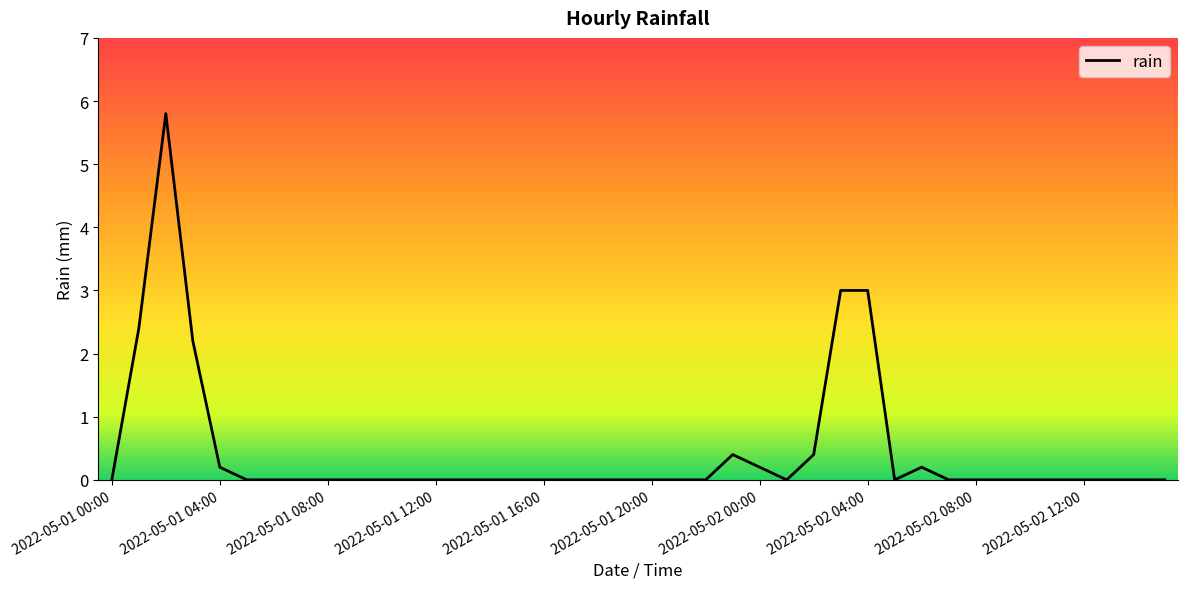

What is the difference between the maximum and minimum values?

5.8